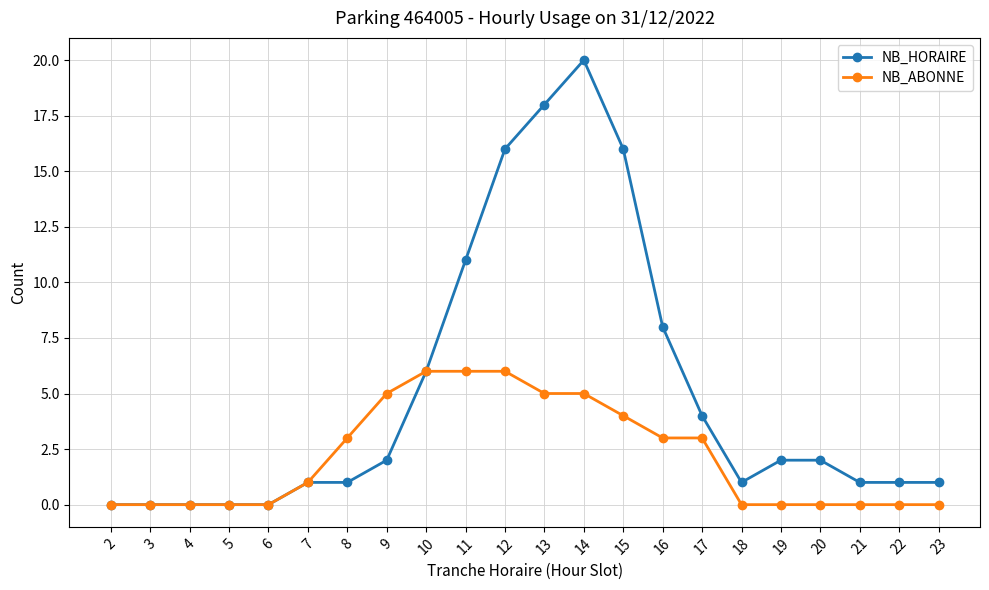

The value of NB_ABONNE at 19 is 0. True or false?

True